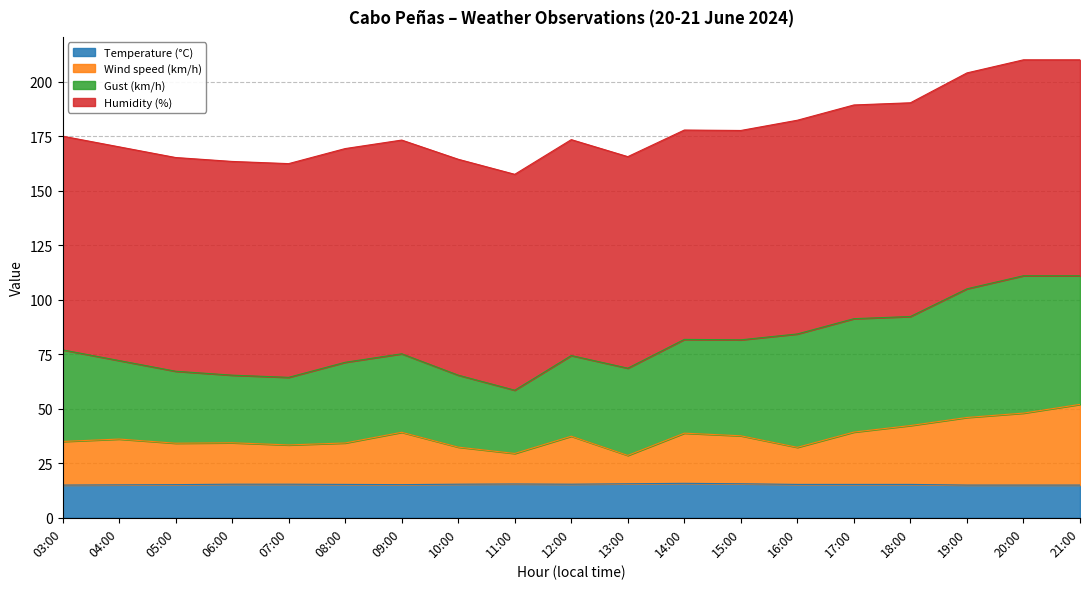

What is the highest value of the Temperature (°C) series?

15.8